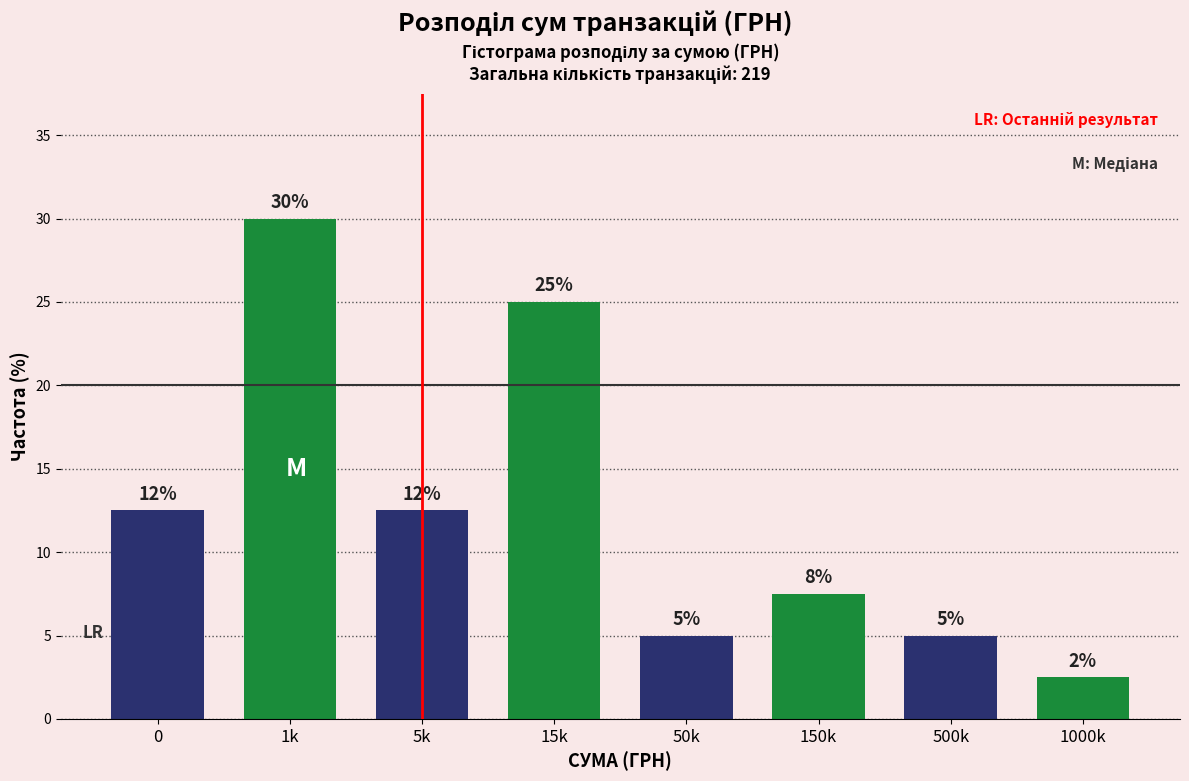

Which has a higher value, 50k or 15k?

15k